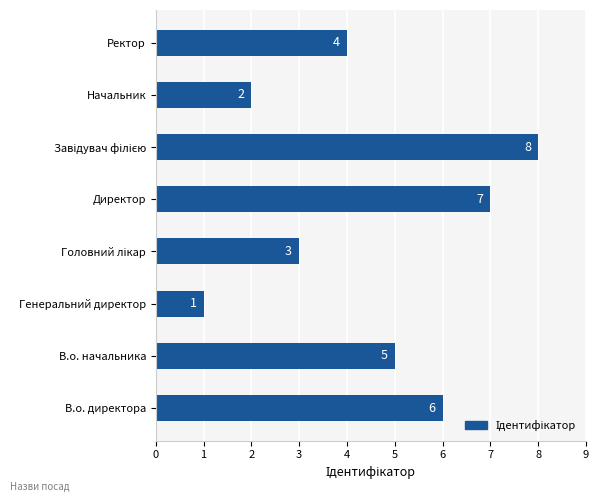

How many values are between 3 and 7?

5